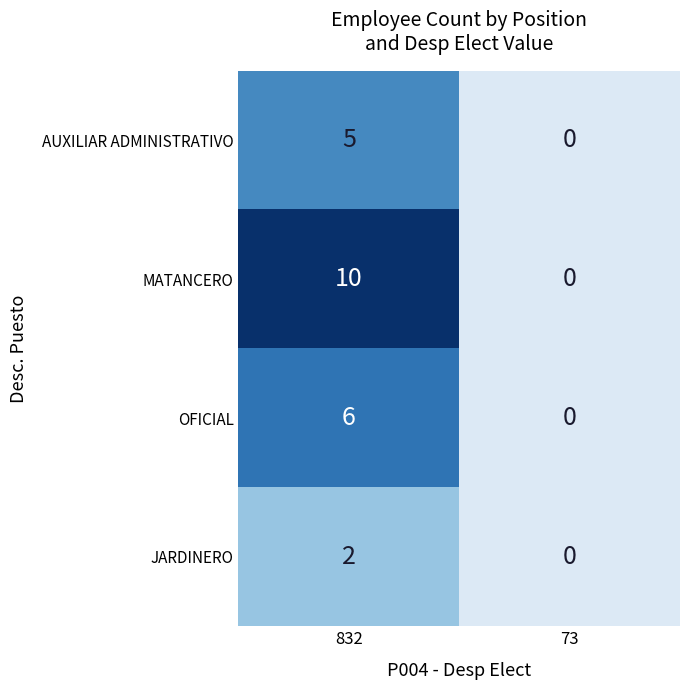

Which series has the largest range (max minus min)?

MATANCERO